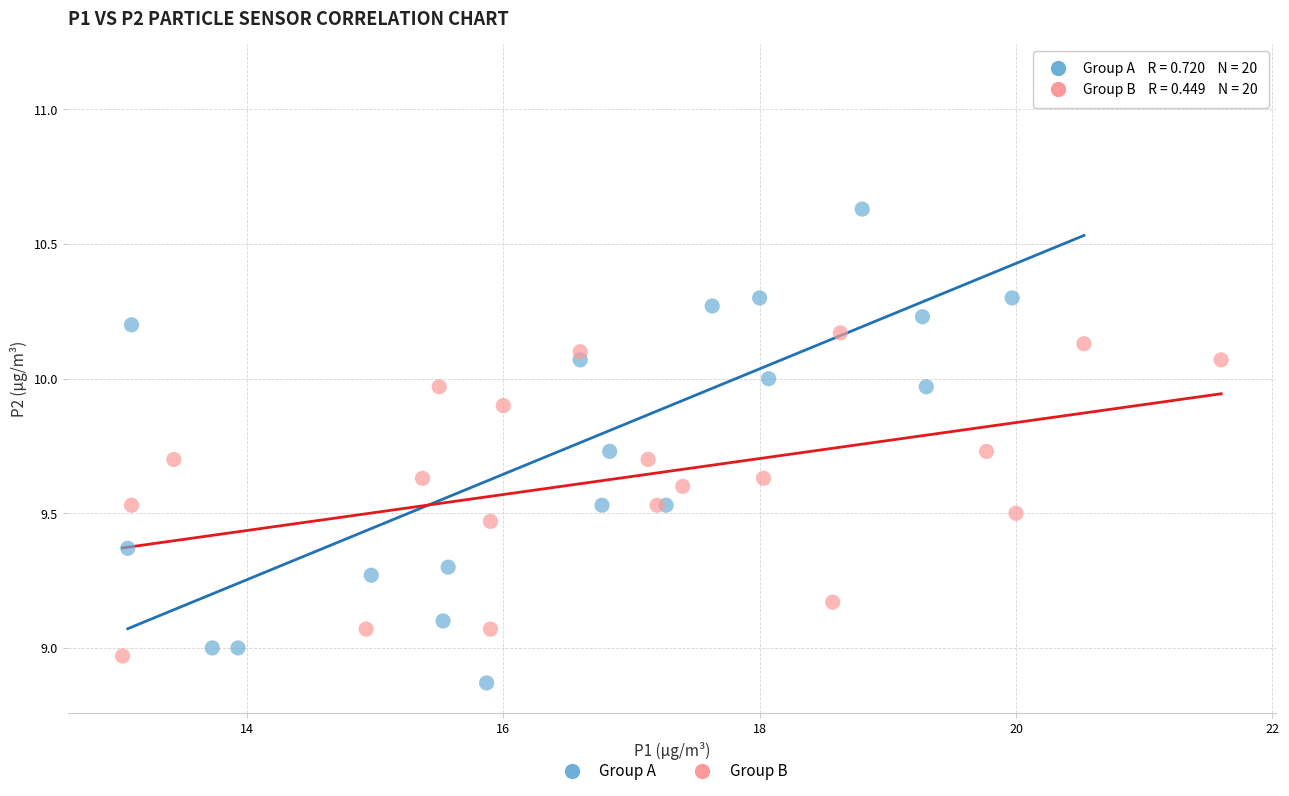

Which series reaches the maximum Y coordinate?

Group A